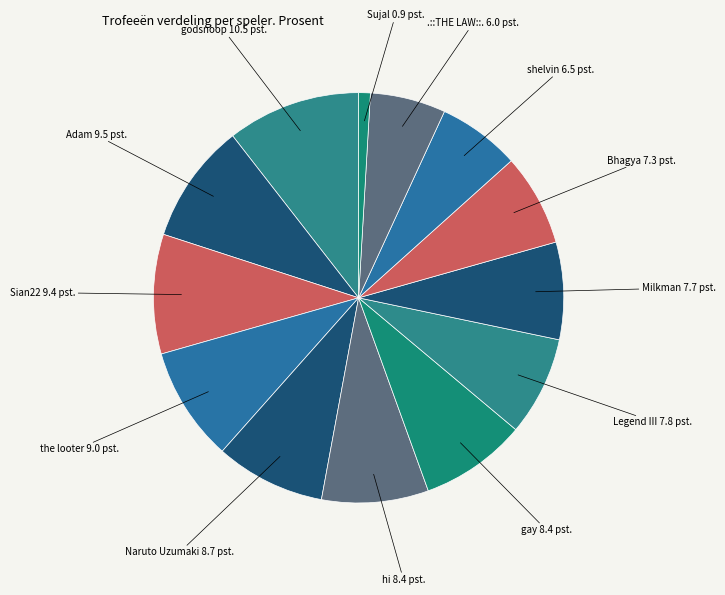

Count the number of slices in the pie.

13